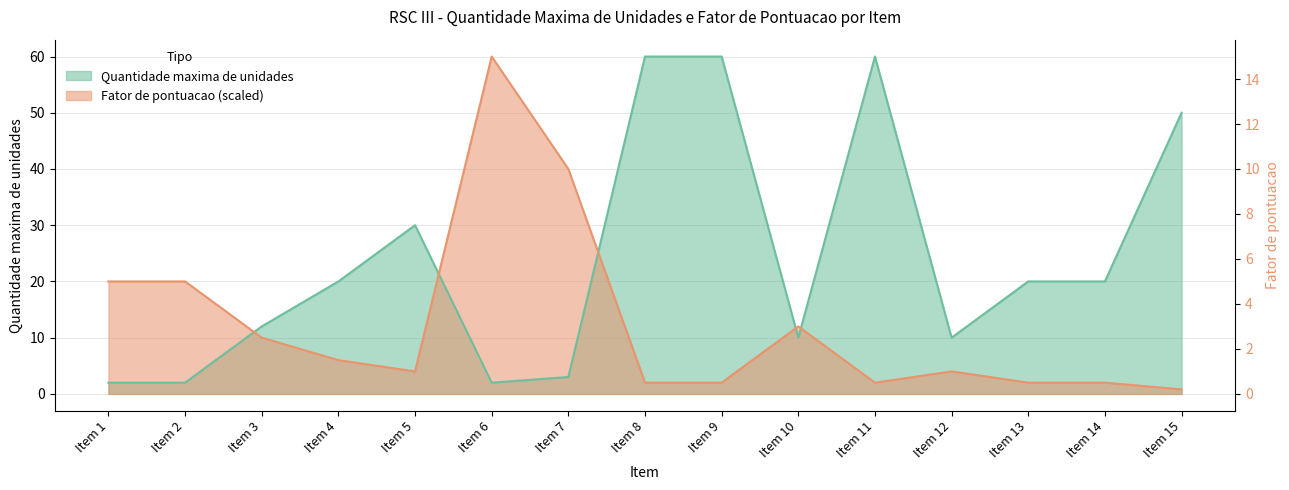

What is the highest value of the Fator de pontuacao series?

60.0